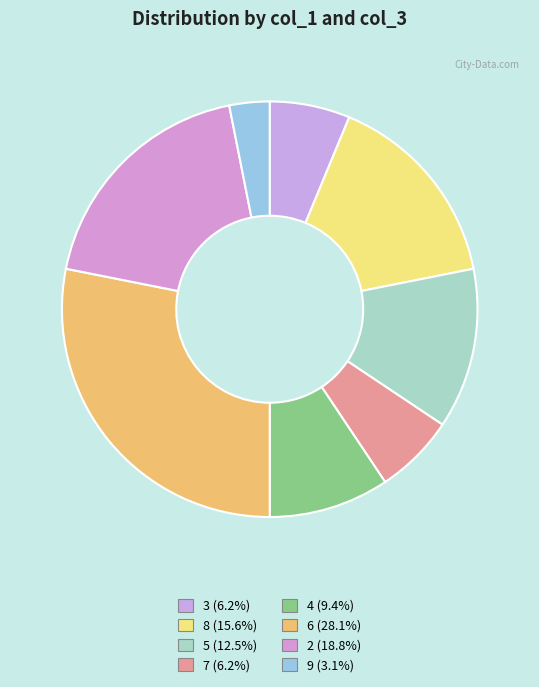

What is the change in value from 7 to 9?

-1